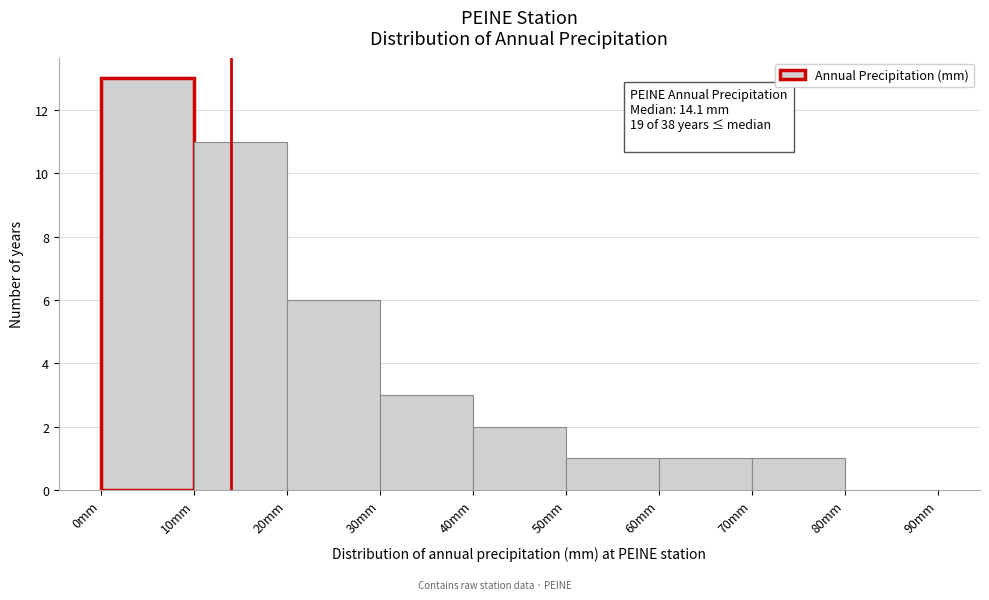

Over which range of the x-axis is the bar tallest?

0 to 10